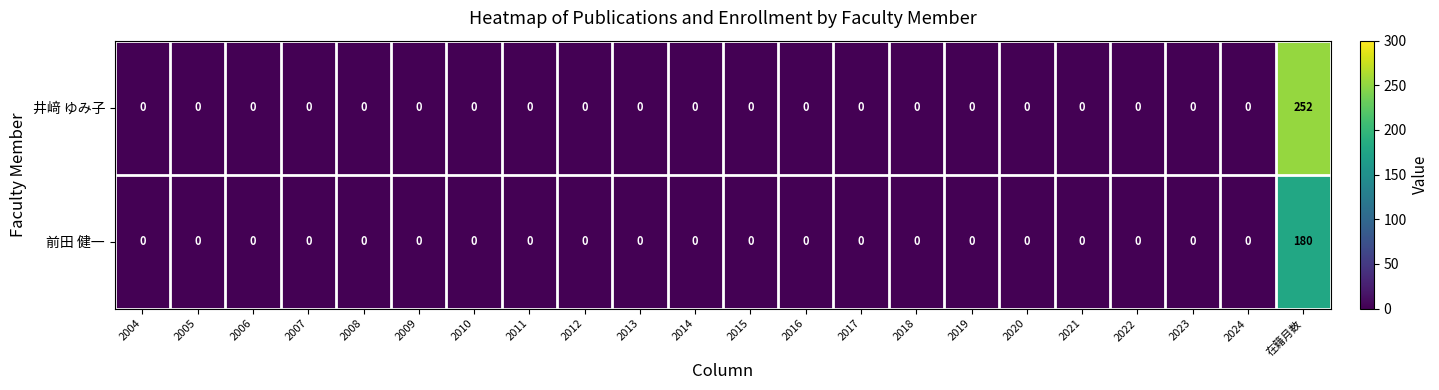

The 井﨑 ゆみ子 series shows 0 at 2006. True or false?

True